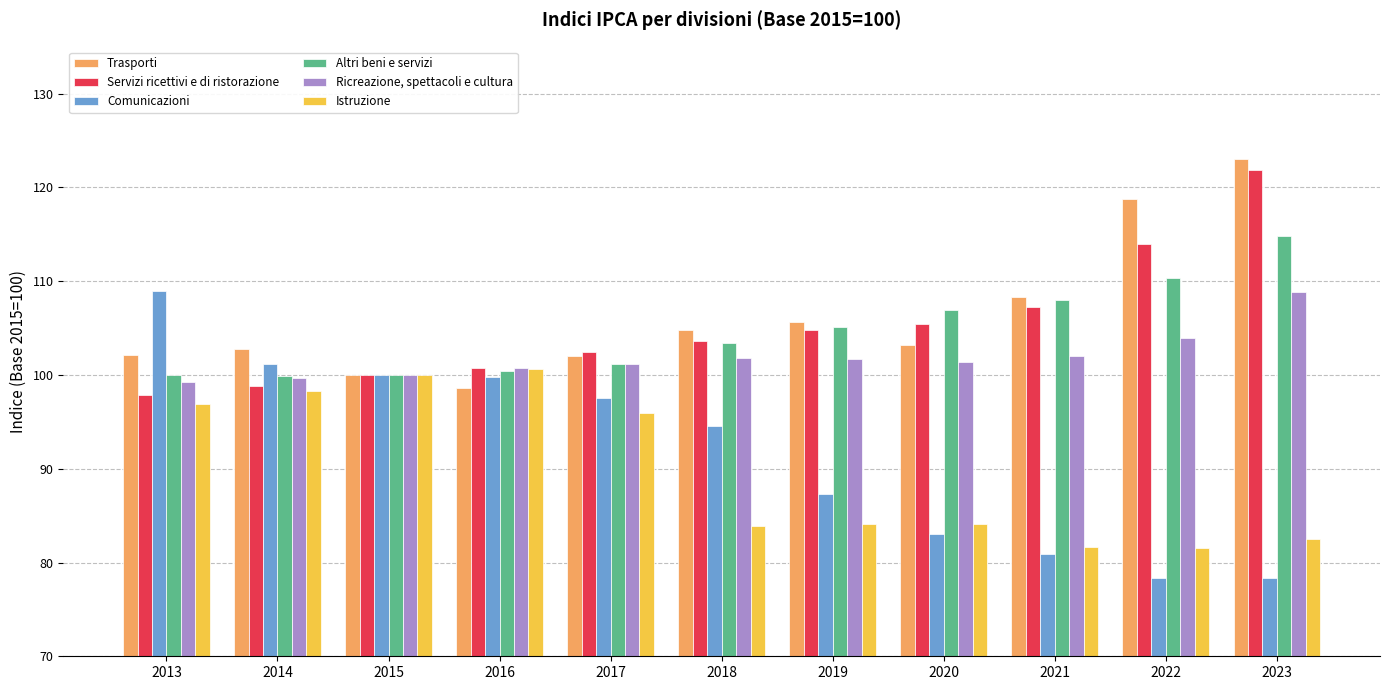

Count the number of categories in the chart.

11